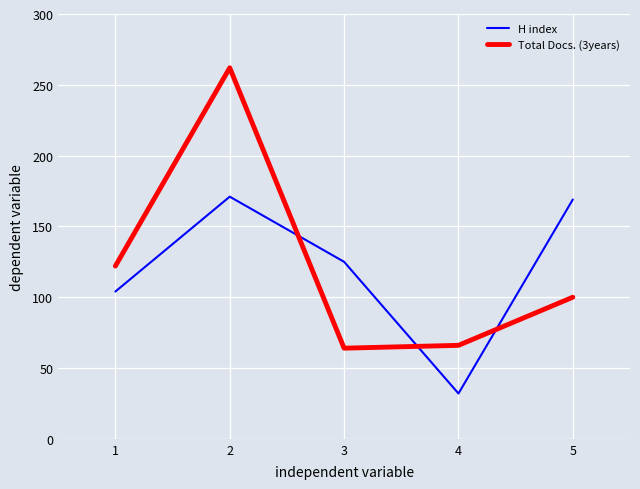

How many distinct data groups are displayed?

2